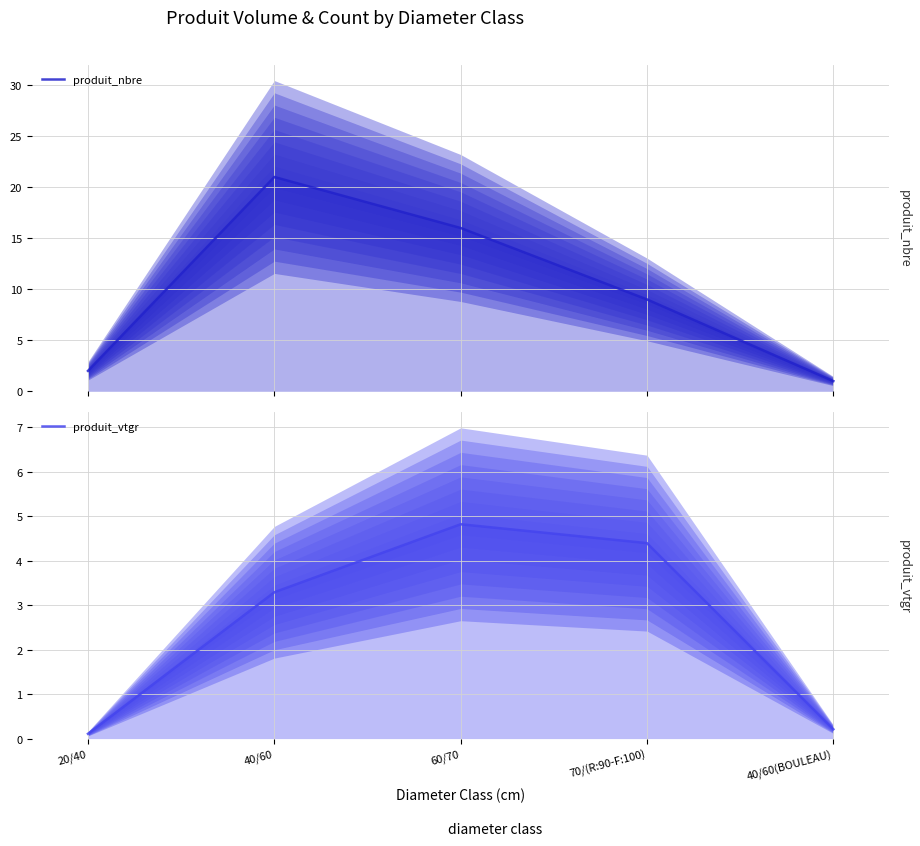

List the series in order of their peak value, highest first.

produit_nbre, produit_vtgr